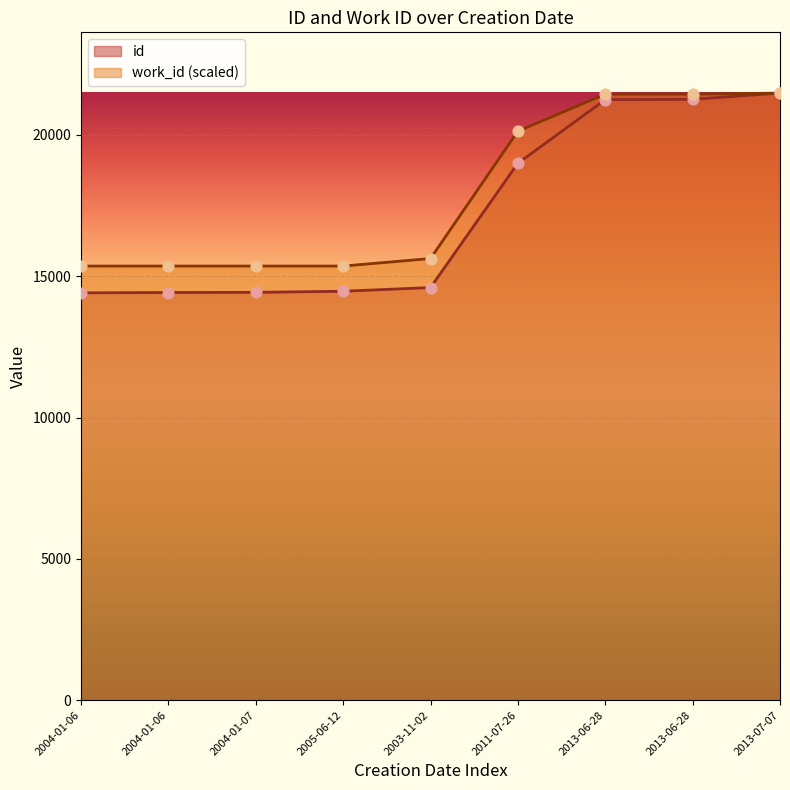

Which series has the largest total across all categories?

work_id (scaled)